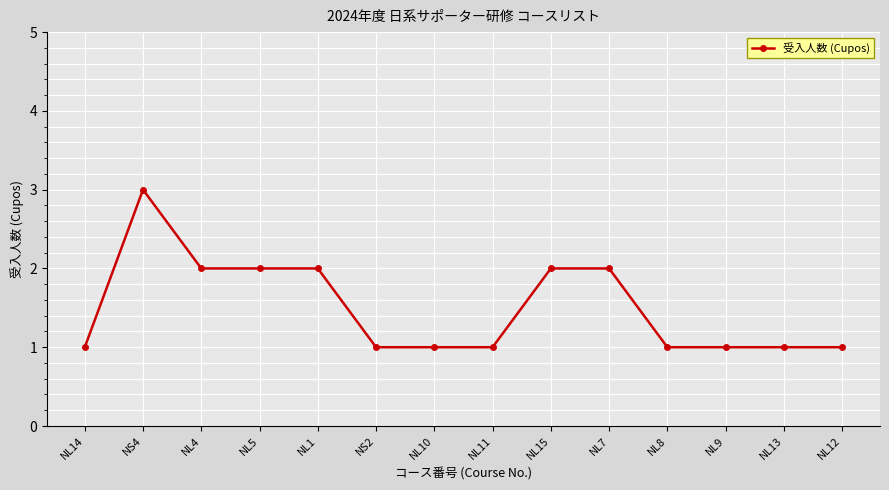

What is the maximum value shown in the chart?

3